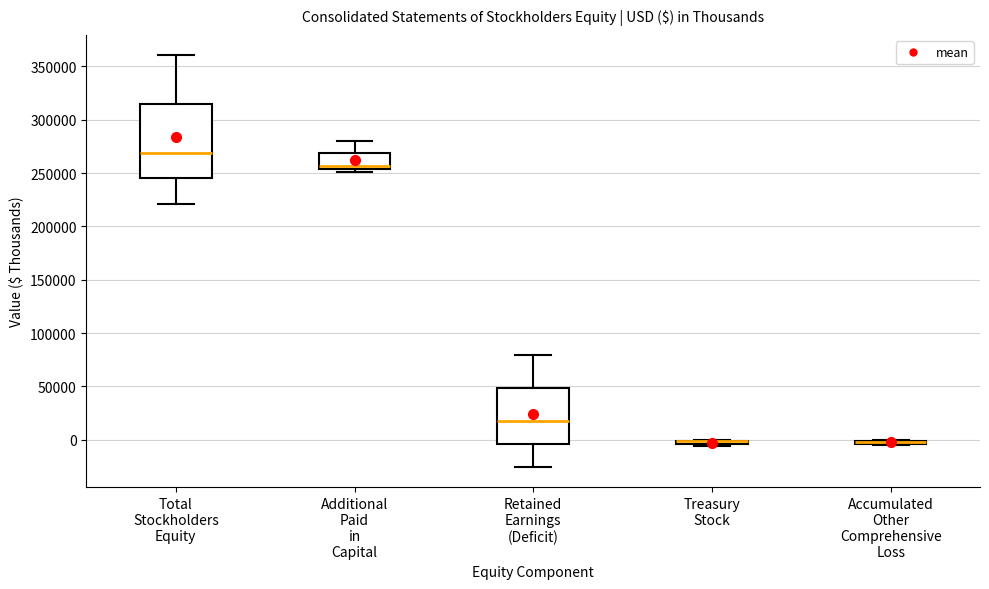

Comparing the boxes themselves (not the whiskers), which one is the tallest?

Total Stockholders Equity